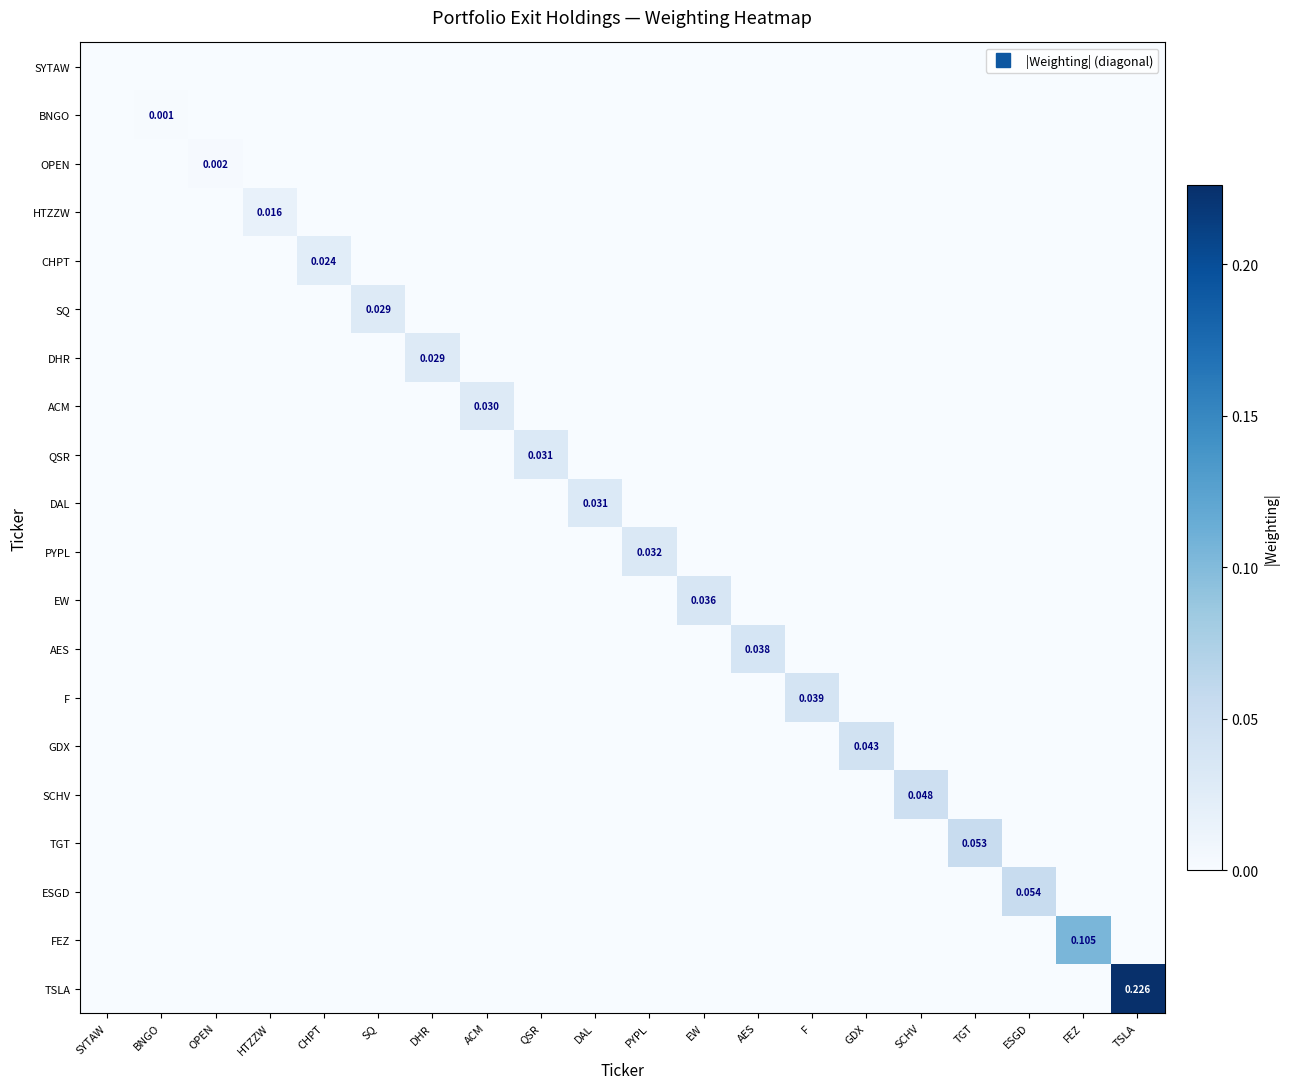

True or false: CHPT has a value of -0.0 at GDX.

False